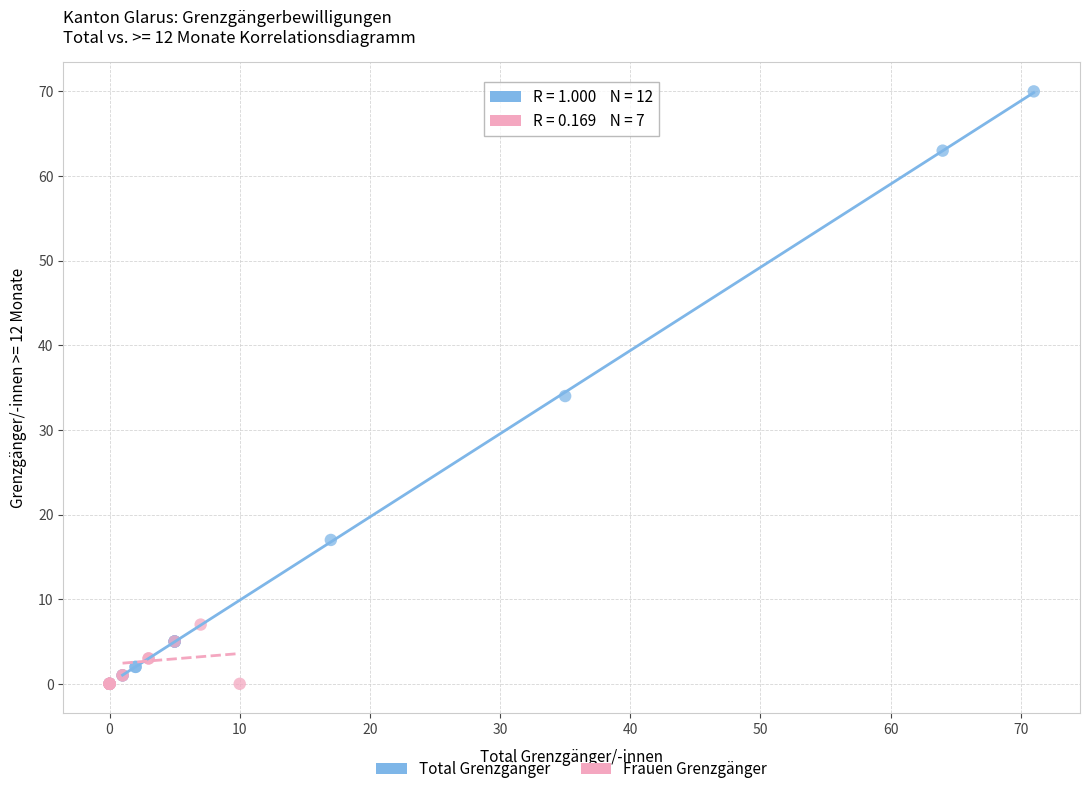

What are all the series names shown in the legend?

Total Grenzgänger, Frauen Grenzgänger